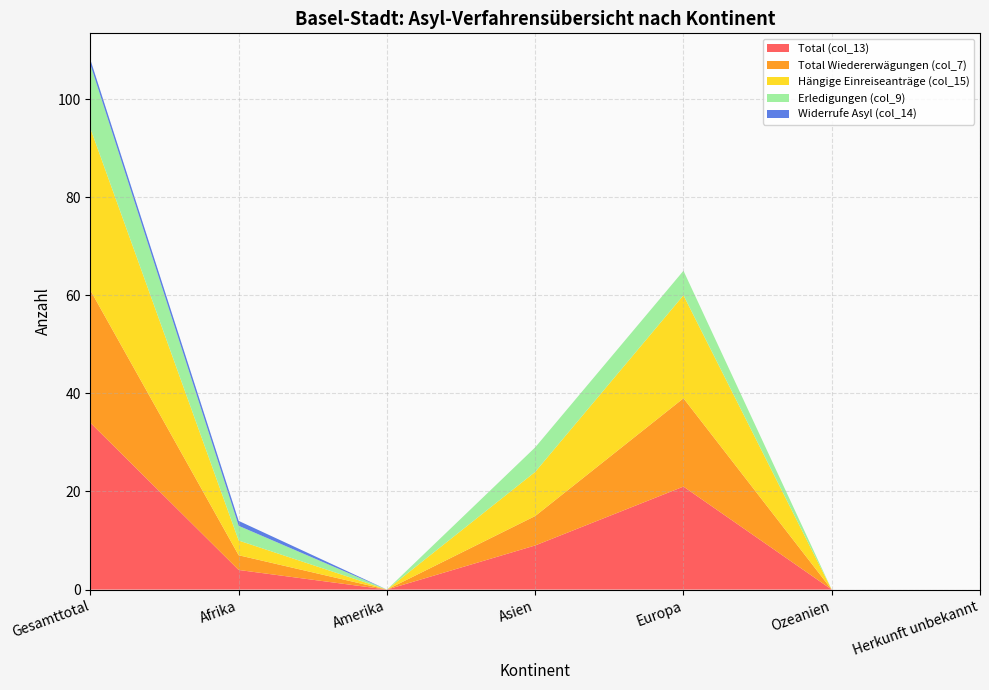

Reading left to right, transcribe all the data shown in this chart.

Total (col_13): 34	4	0	9	21	0	0
Total Wiedererwägungen (col_7): 27	3	0	6	18	0	0
Hängige Einreiseanträge (col_15): 33	3	0	9	21	0	0
Erledigungen (col_9): 13	3	0	5	5	0	0
Widerrufe Asyl (col_14): 1	1	0	0	0	0	0